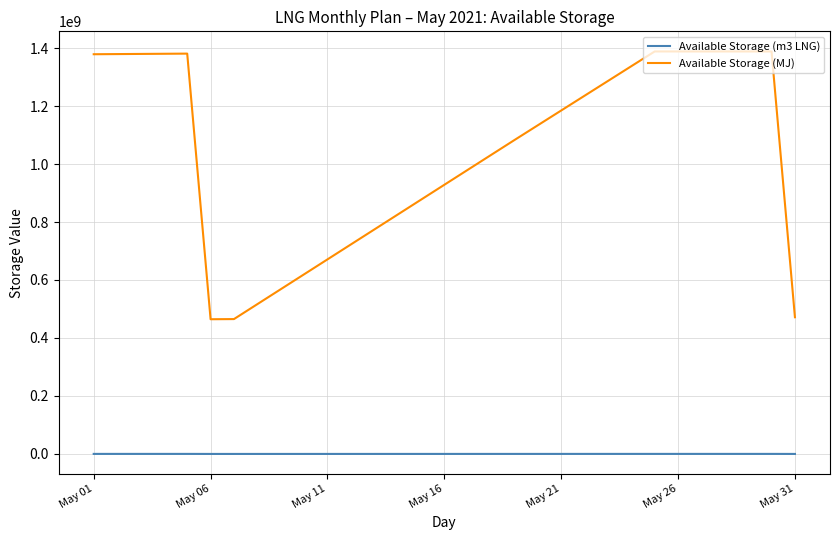

What is the difference between the maximum and minimum values in the Available Storage (MJ) series?

923580611